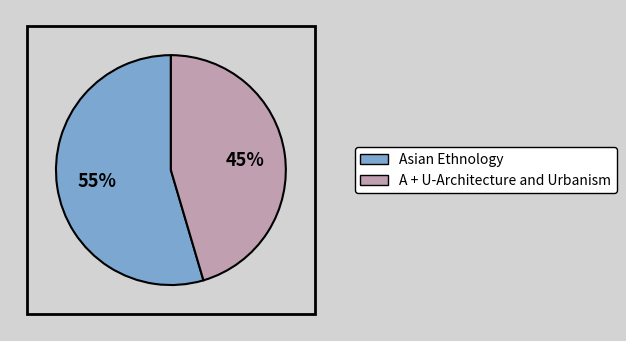

To the nearest percent, what percentage of the pie is Asian Ethnology?

55%